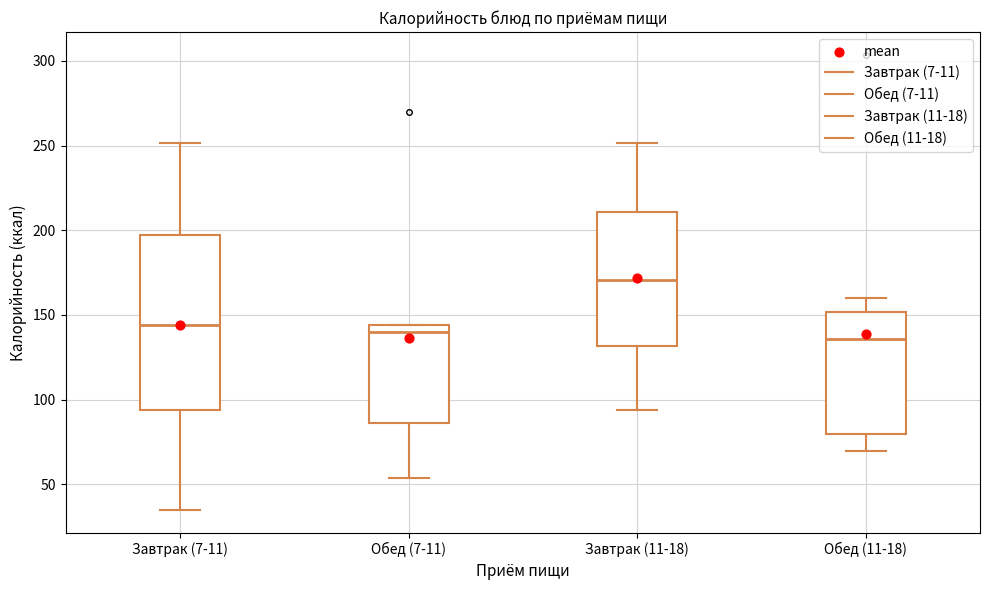

Which box has the highest median line?

Завтрак (11-18)